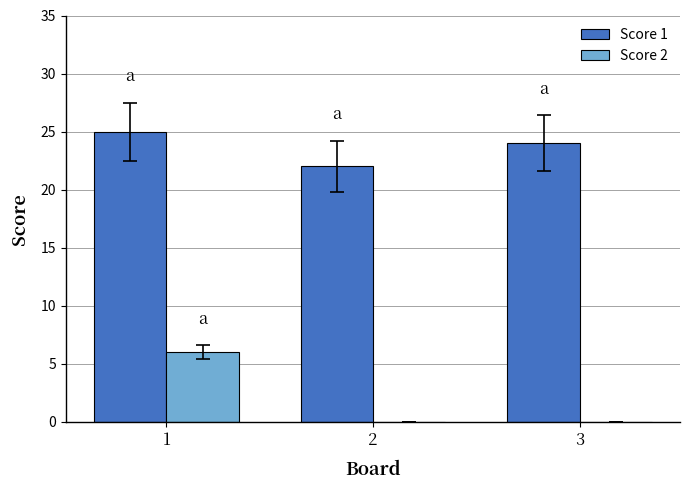

Reading right to left, what are all the values shown in this chart?

Score 1: 24	22	25
Score 2: 0	0	6